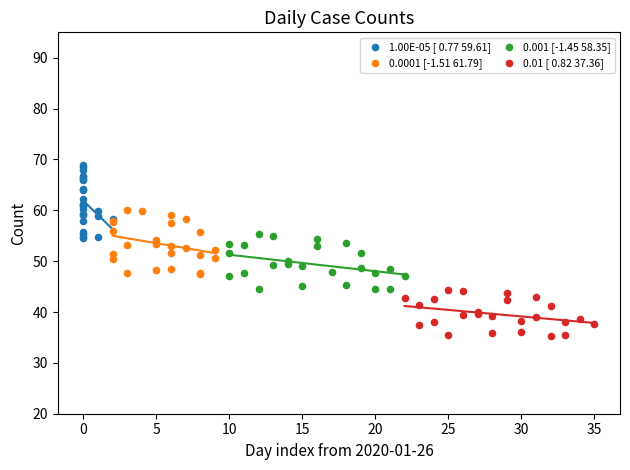

Which series reaches the maximum Y coordinate?

1.00E-05 [ 0.77 59.61]